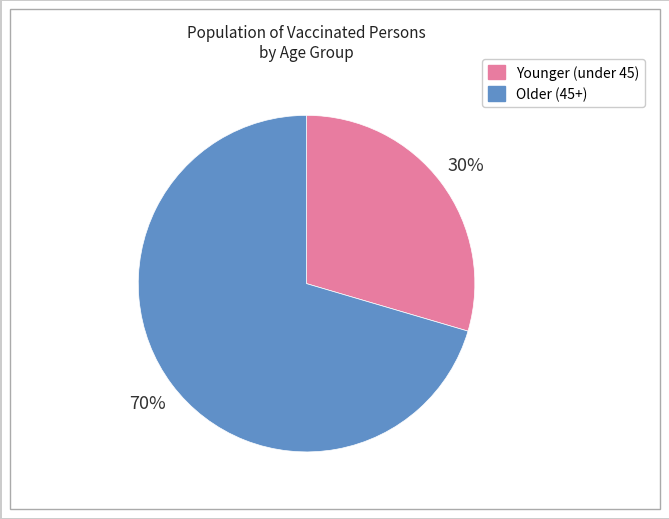

Does Younger (under 45) represent more than half of the total?

No